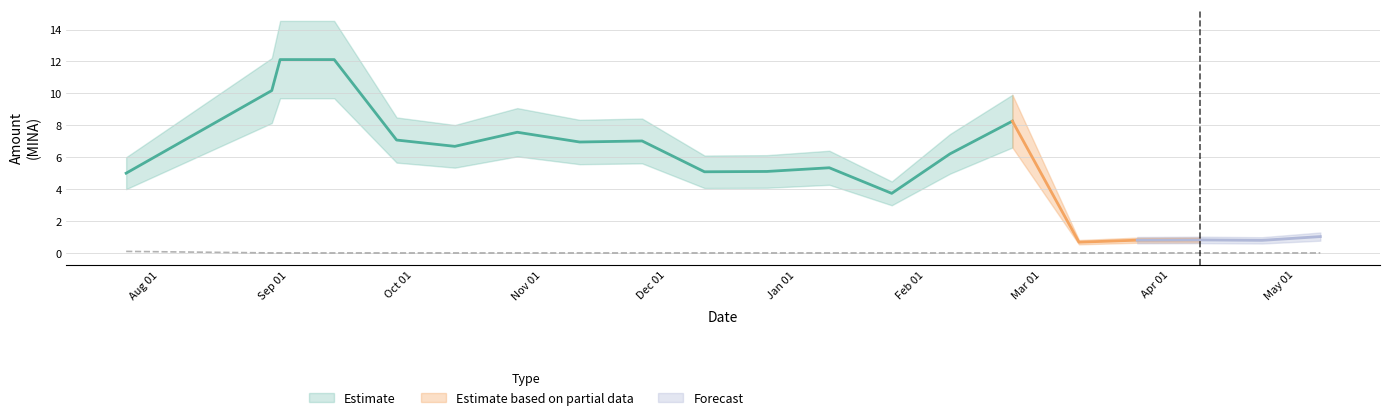

Is it true that Fee equals 0.0 at 2022-05-07?

True